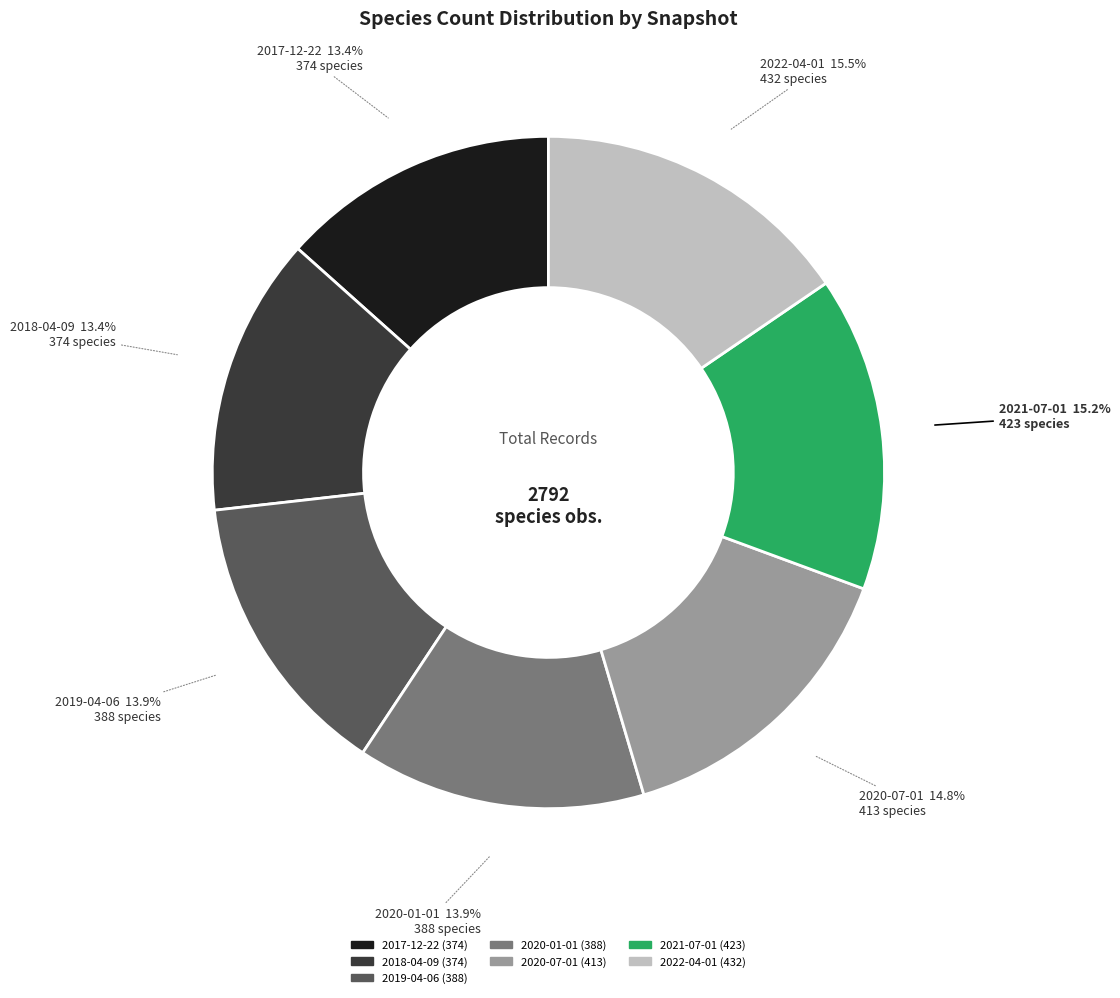

How many segments does this pie chart have?

7